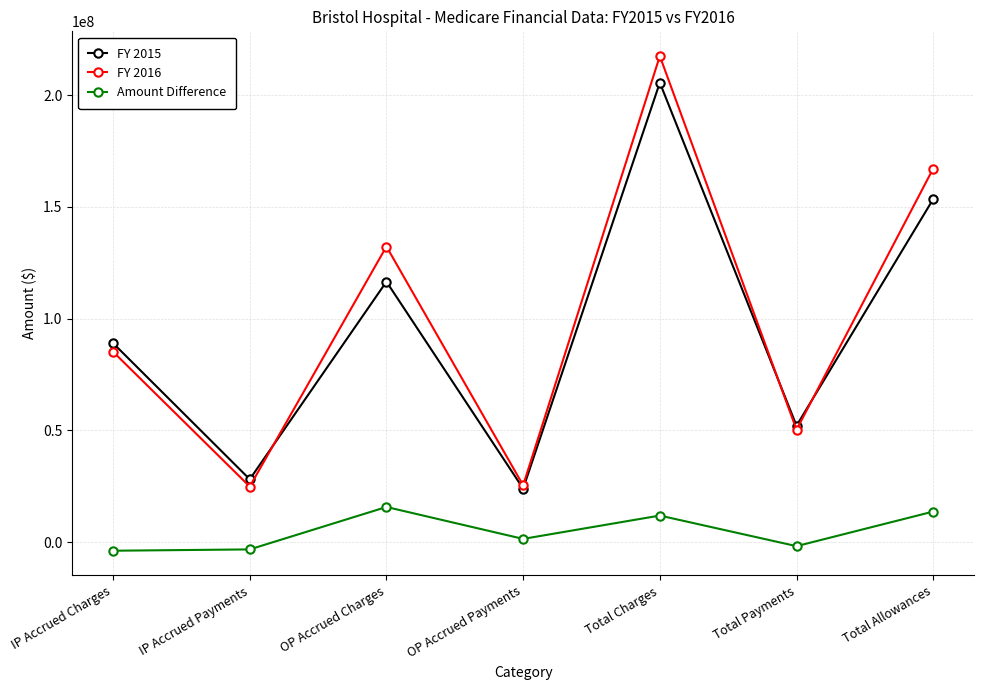

Rank the series by their maximum value, from highest to lowest.

FY 2016, FY 2015, Amount Difference